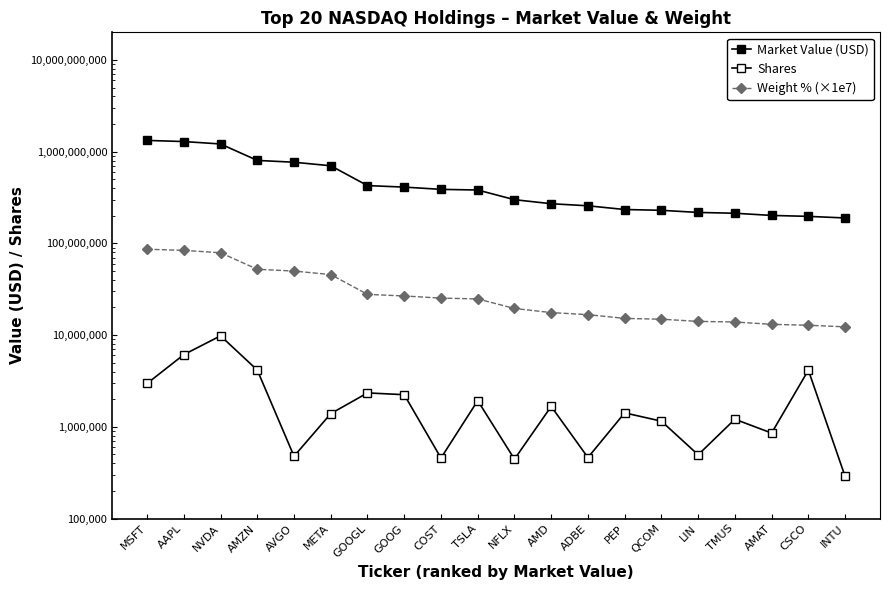

Which series has the widest spread of values?

Market Value (USD)